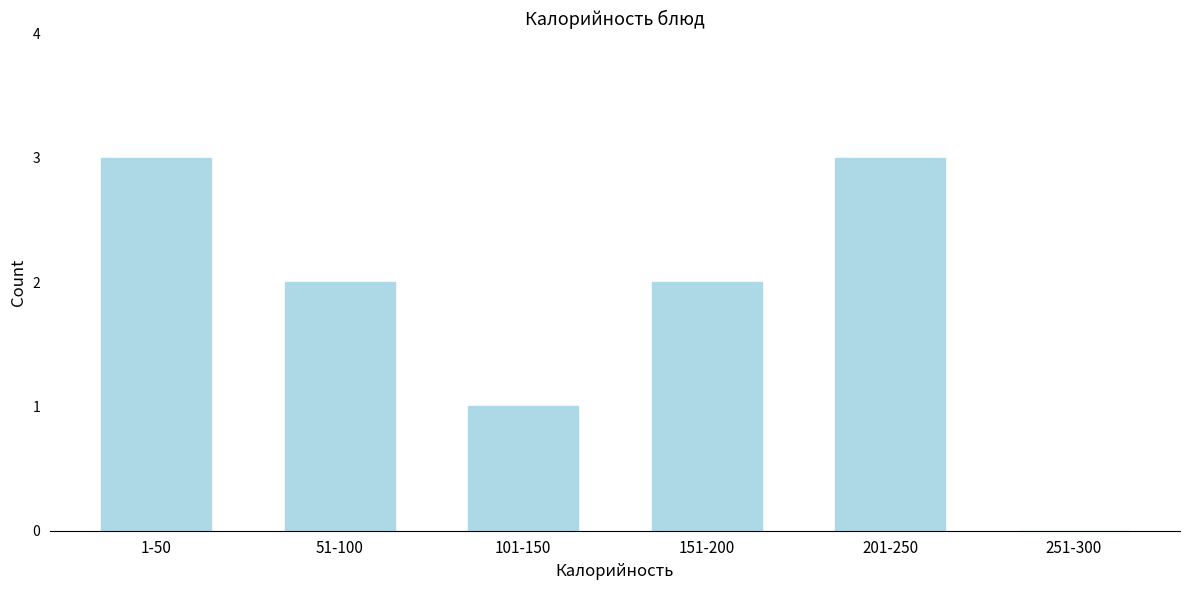

What is the ratio of the value at 1-50 to the value at 51-100?

1.5